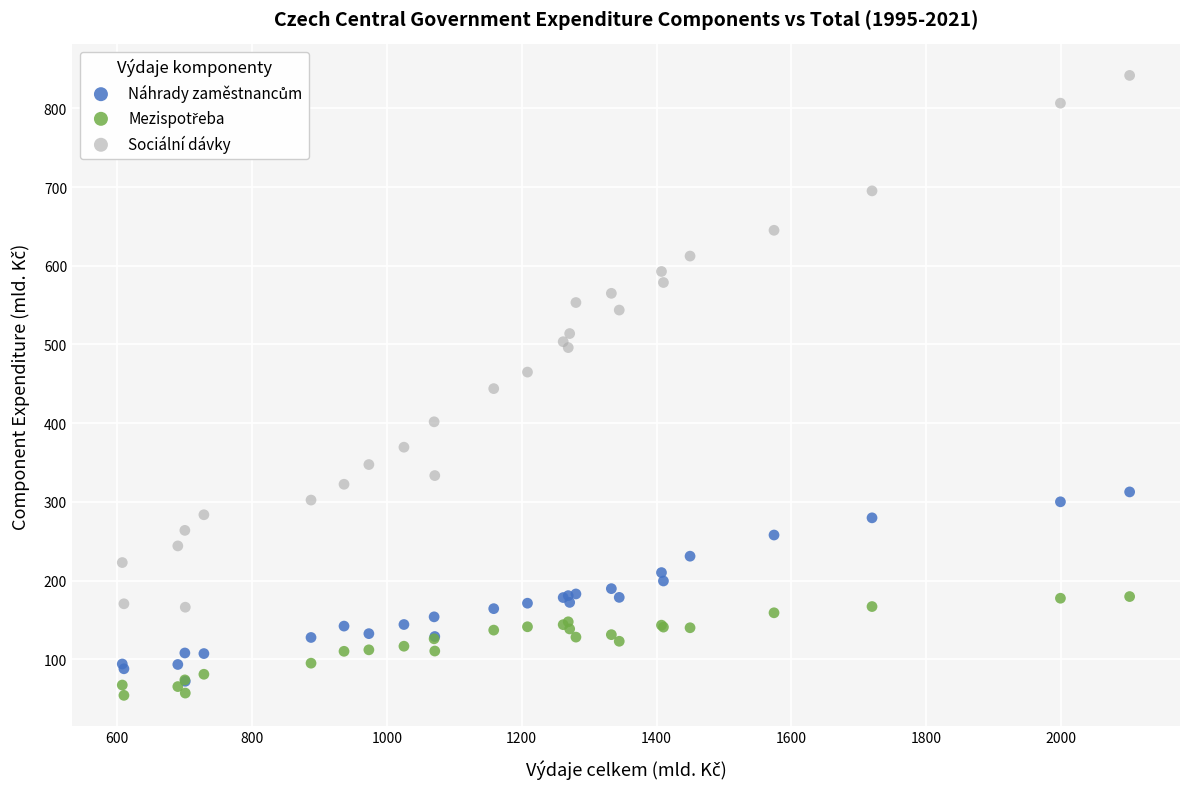

Which series reaches the maximum Y coordinate?

Sociální dávky